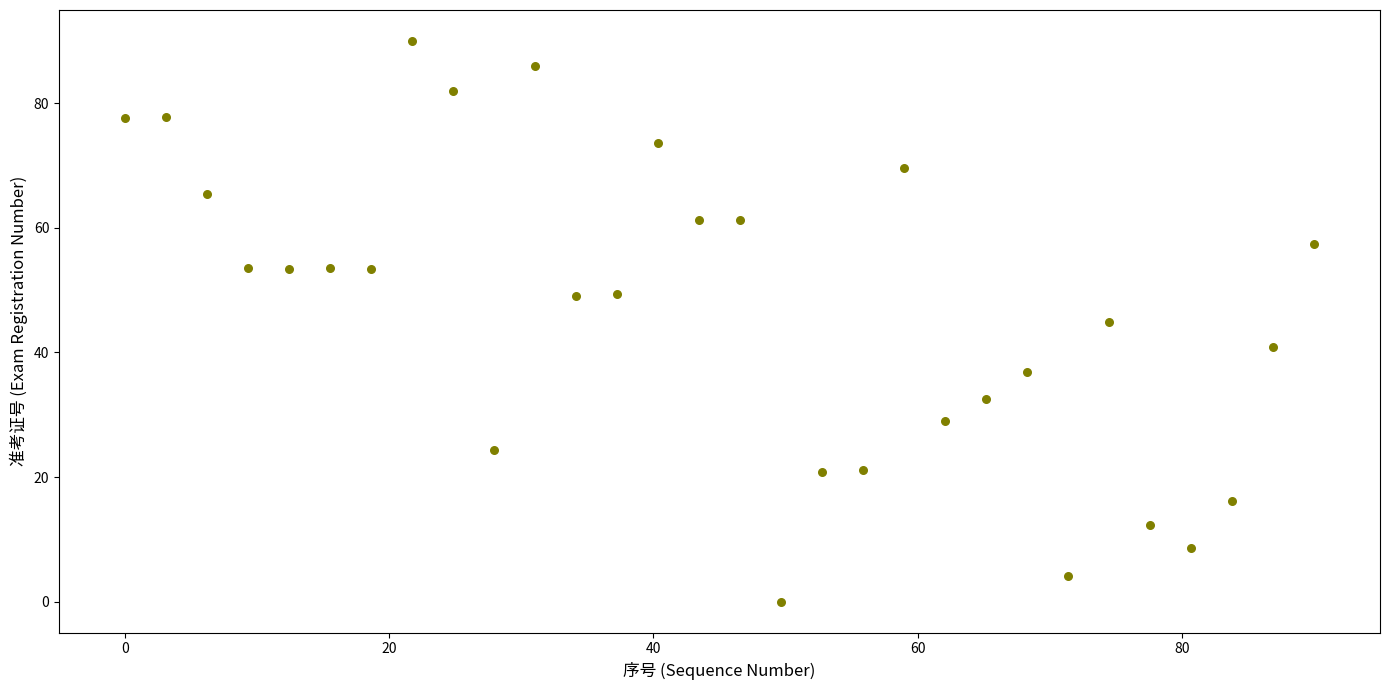

What is the range of Y values (max minus min)?

90.0